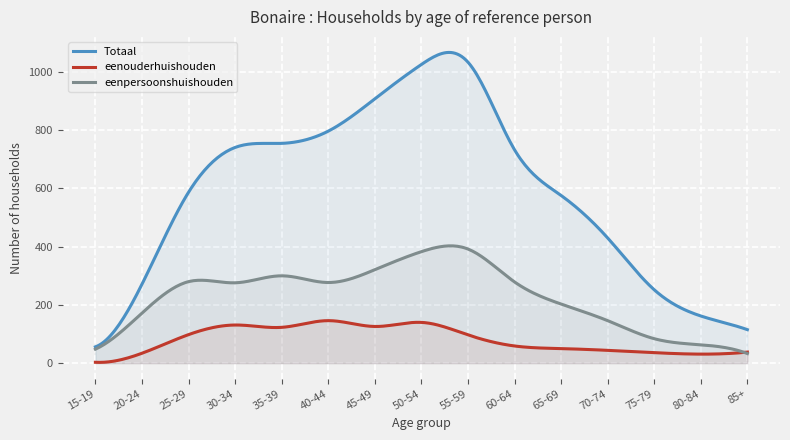

The eenouderhuishouden series shows 10 at 85+. True or false?

False